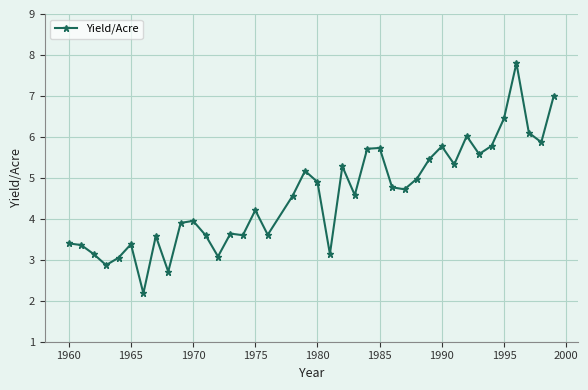

What is the minimum value shown in the chart?

2.2